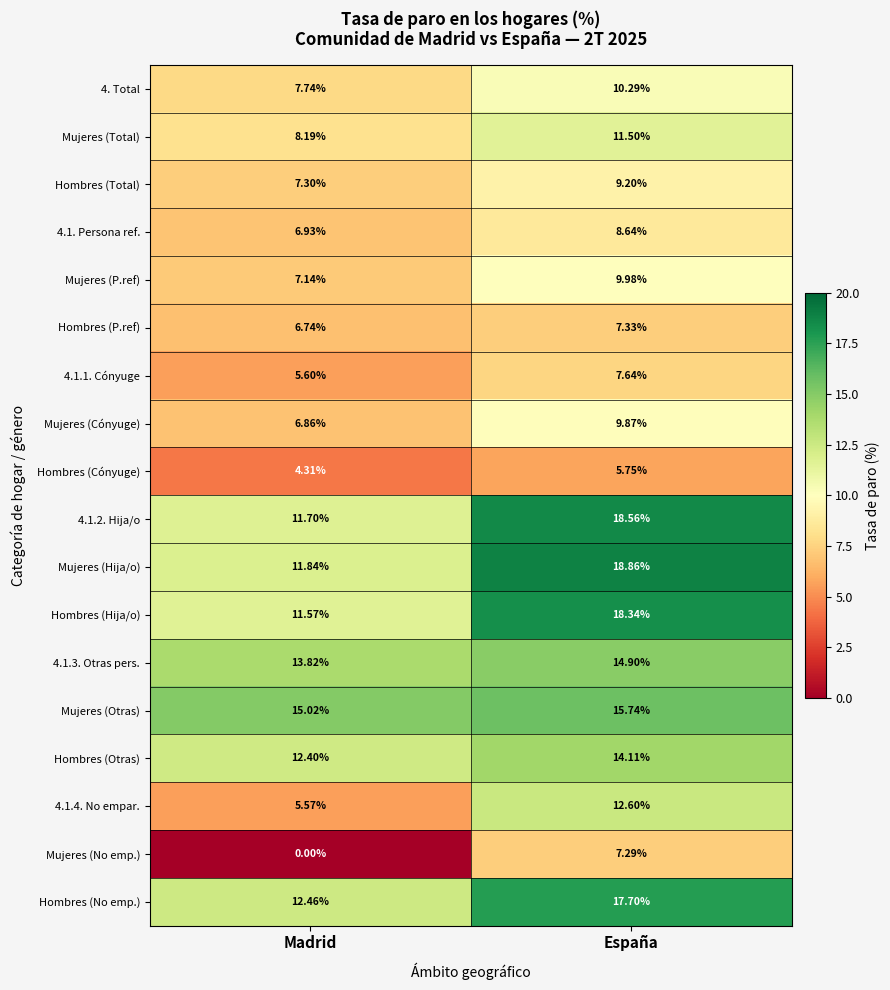

Which series has the largest range (max minus min)?

Mujeres (No emp.)